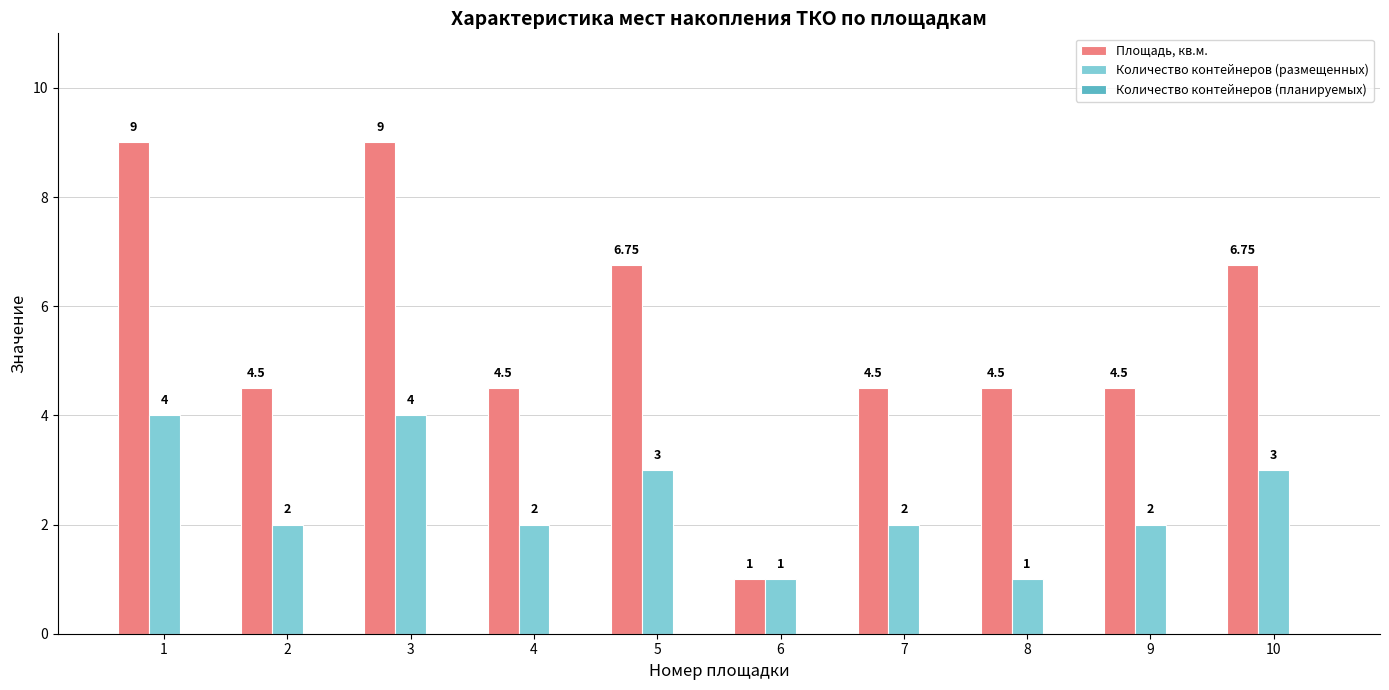

Rank the series by their average value, from highest to lowest.

Площадь, кв.м., Количество контейнеров (размещенных)